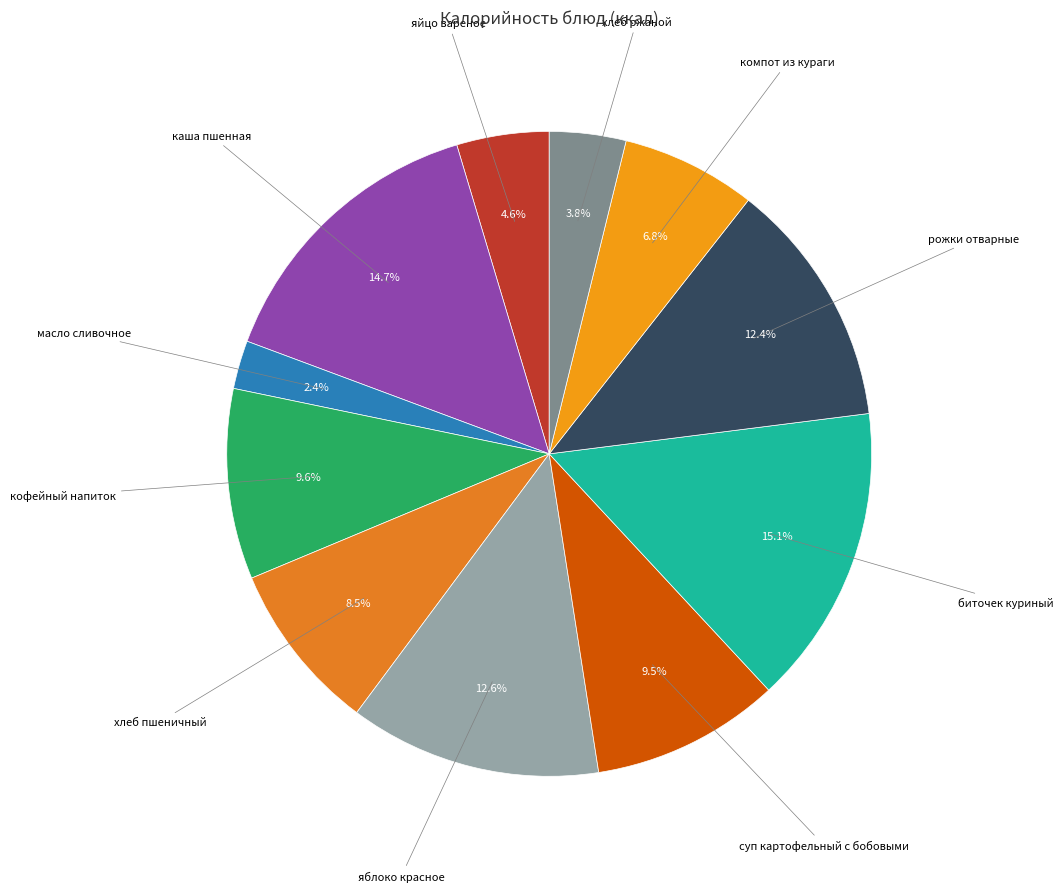

Is биточек куриный the majority of the pie?

No